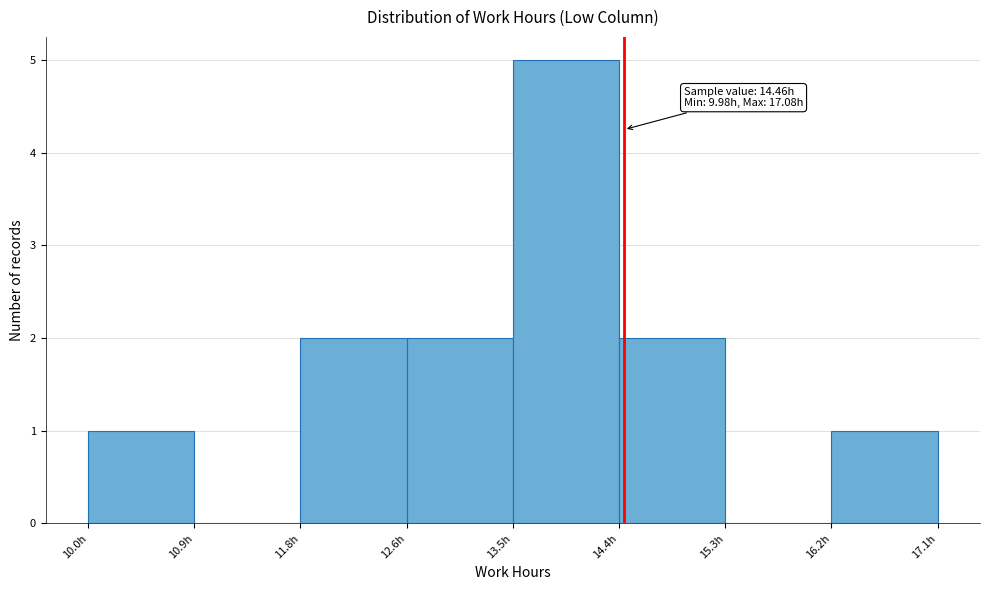

Over which range of the x-axis is the bar tallest?

13.5 to 14.4